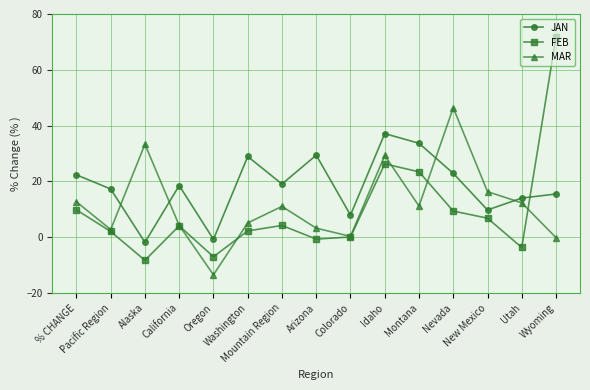

In JAN, how many points are higher than both neighbors (excluding endpoints)?

4